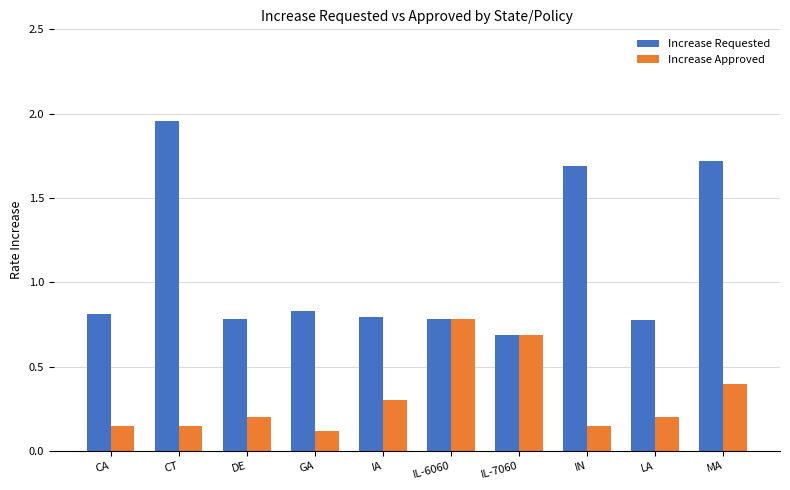

List the series in order of their peak value, lowest first.

Increase Approved, Increase Requested